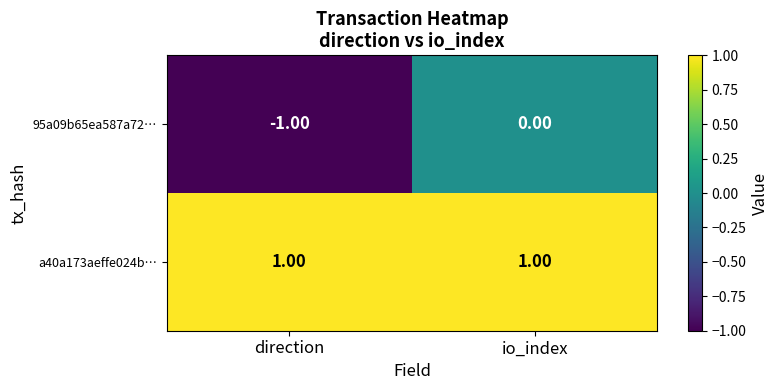

List the series in order of their peak value, lowest first.

95a09b65ea587a72…, a40a173aeffe024b…